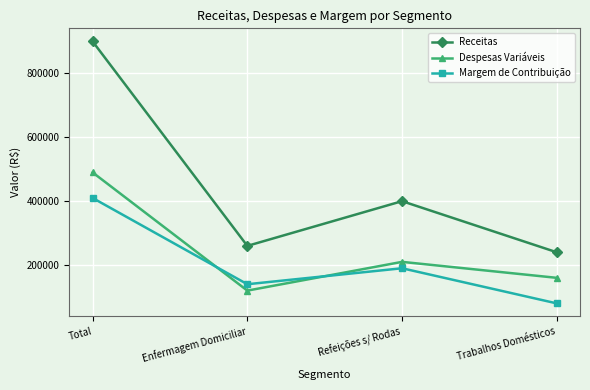

Which series has the largest total across all categories?

Receitas